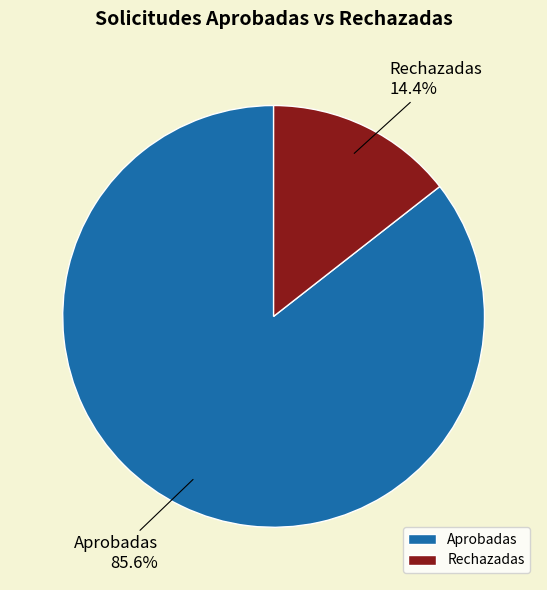

Between Aprobadas and Rechazadas, which is larger?

Aprobadas